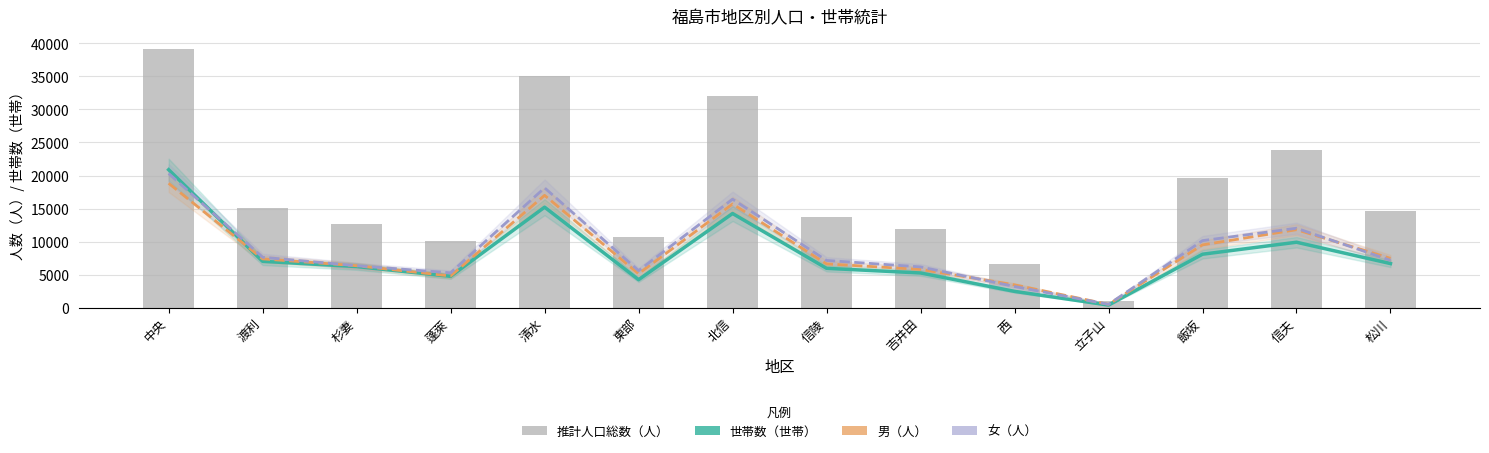

Reading left to right, transcribe all the data shown in this chart.

世帯数（世帯）: 20878	7007	6221	4739	15209	4231	14248	5950	5249	2465	386	8087	9901	6672
男（人）: 18818	7381	6346	4793	16998	5131	15688	6623	5788	3449	500	9500	11797	7459
女（人）: 20305	7629	6344	5271	18130	5602	16413	7145	6167	3204	502	10145	12021	7164
推計人口総数（人）: 39123	15010	12690	10064	35128	10733	32101	13768	11955	6653	1002	19645	23818	14623